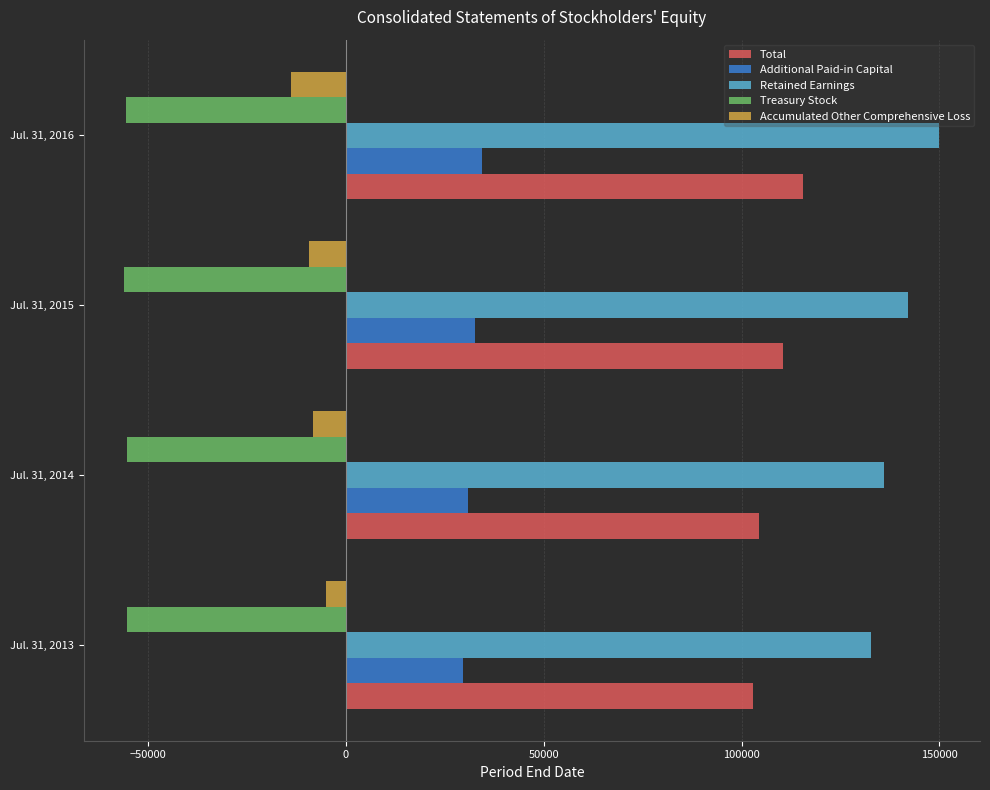

What is the sum of all Additional Paid-in Capital values?

127324